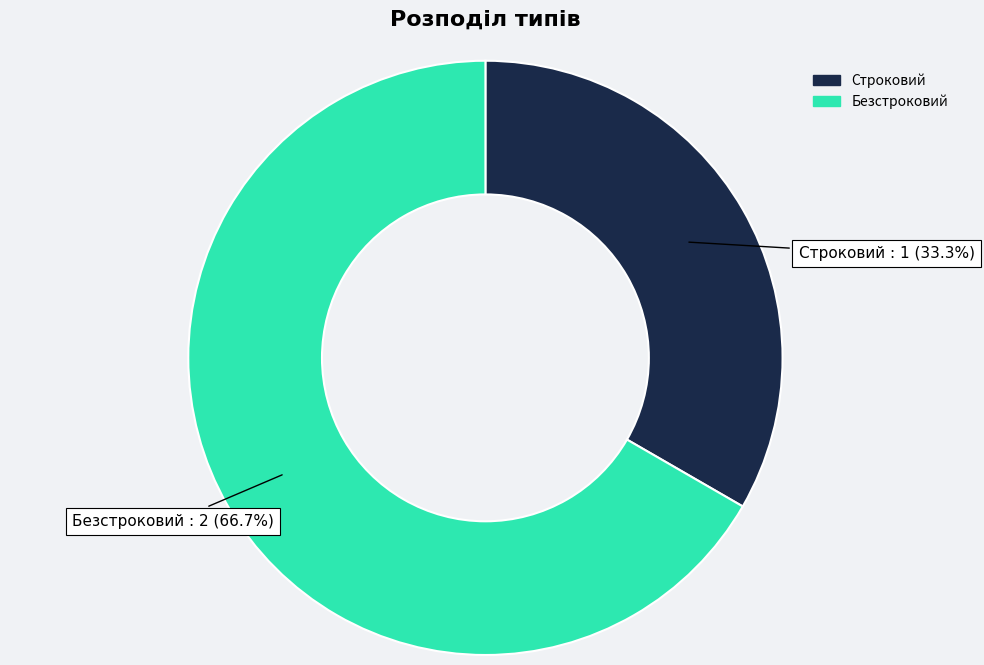

Approximately how many times larger is the value at Безстроковий compared to Строковий?

2.0